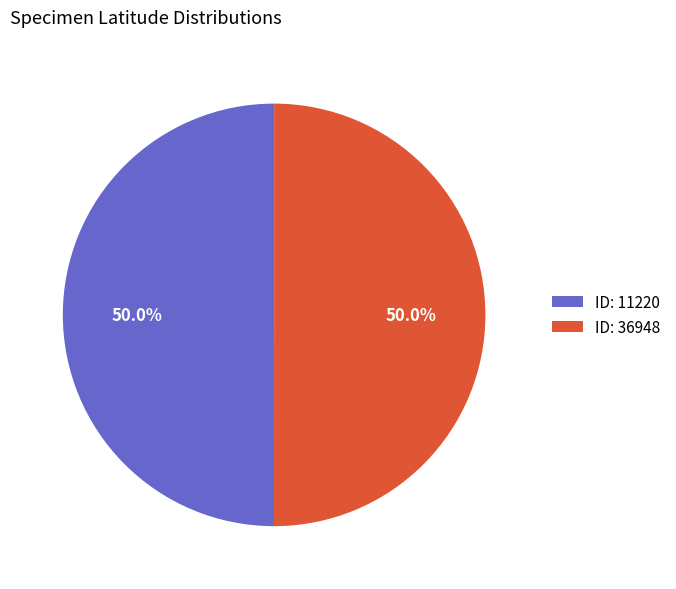

What is the ratio of the value at ID: 11220 to the value at ID: 36948?

1.0